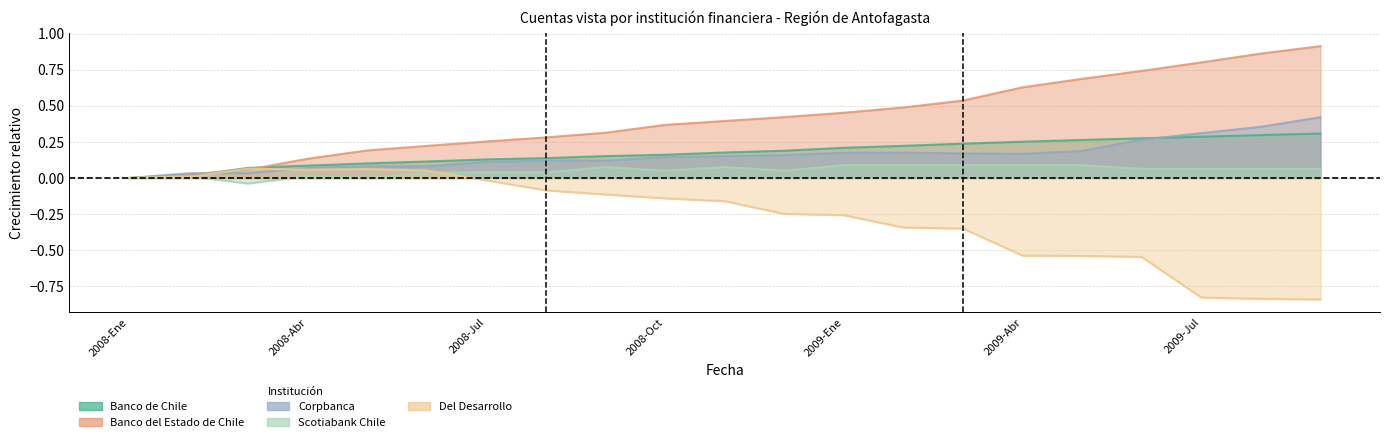

Which series has the widest spread of values?

Banco del Estado de Chile